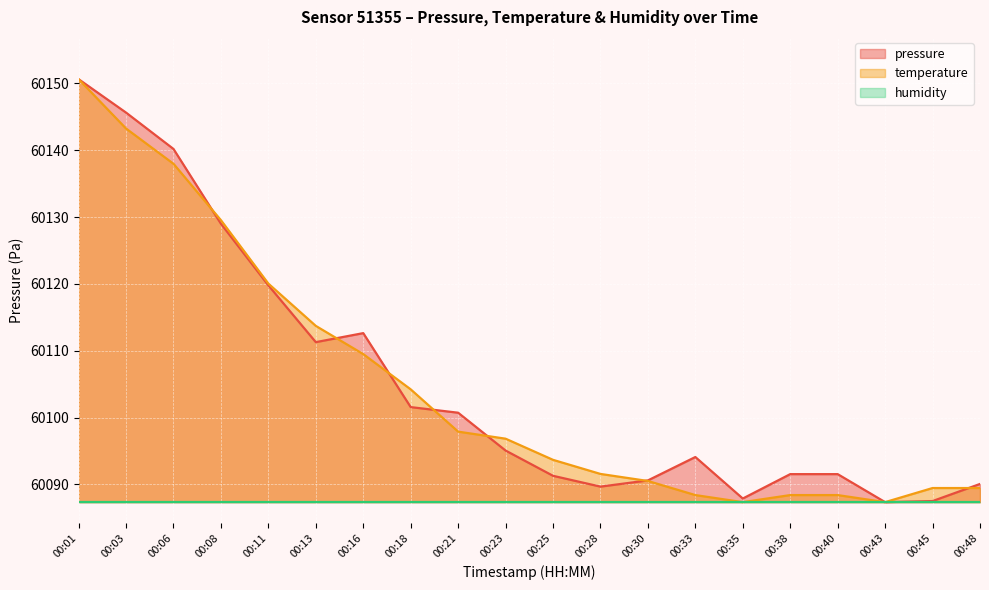

True or false: temperature and pressure cross at least once.

True